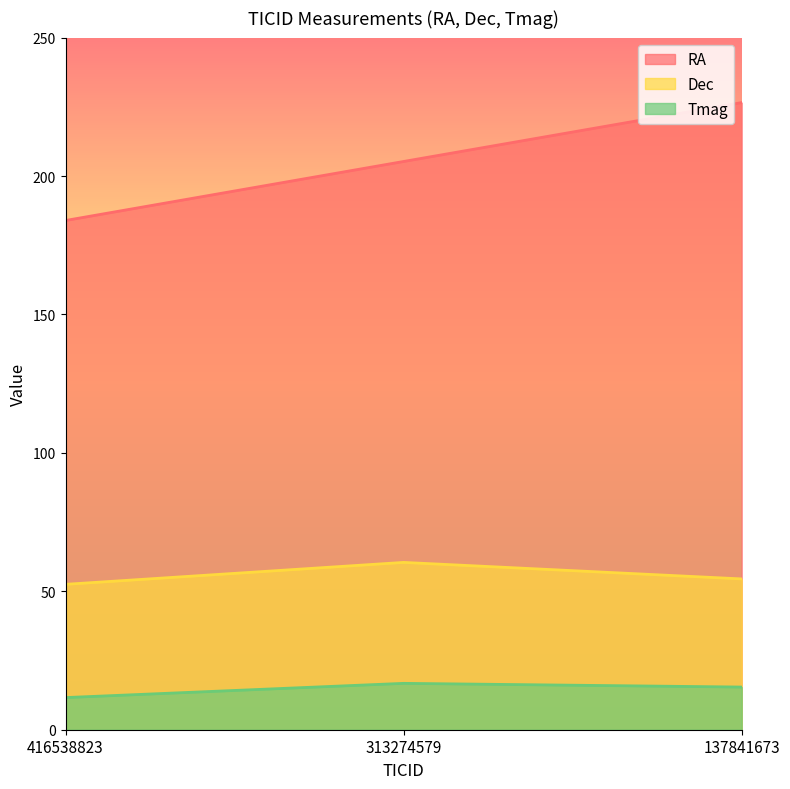

Between 137841673 and 313274579, which is larger?

137841673